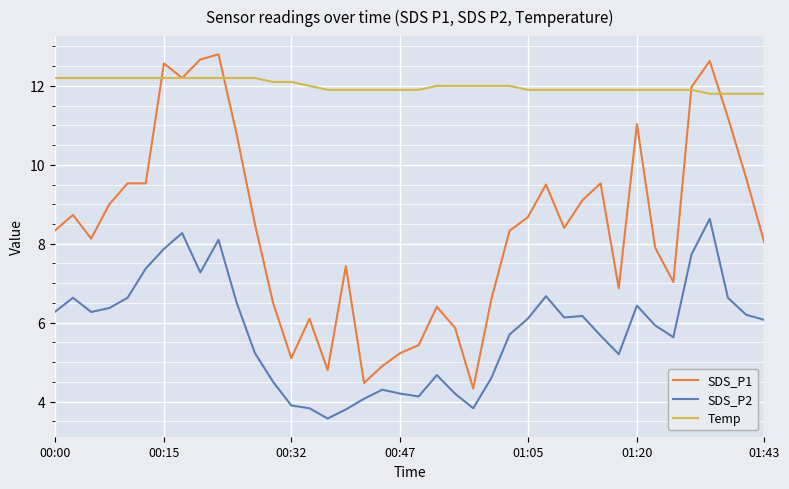

What is the difference between the second highest and minimum values in the SDS_P2 series?

4.7